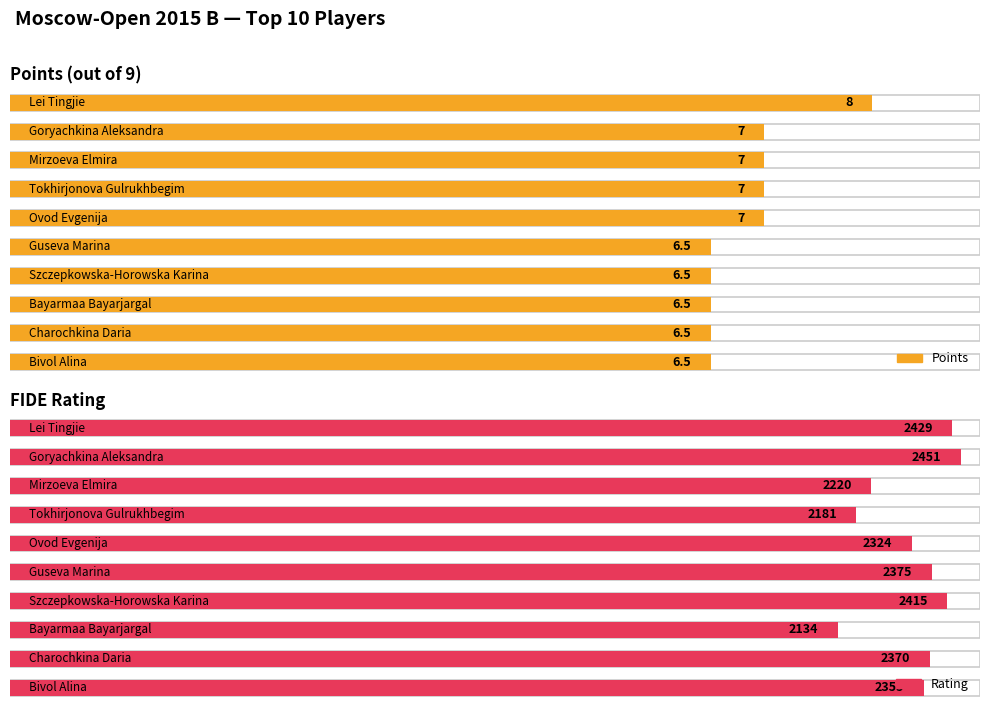

How many groups of bars are there?

10